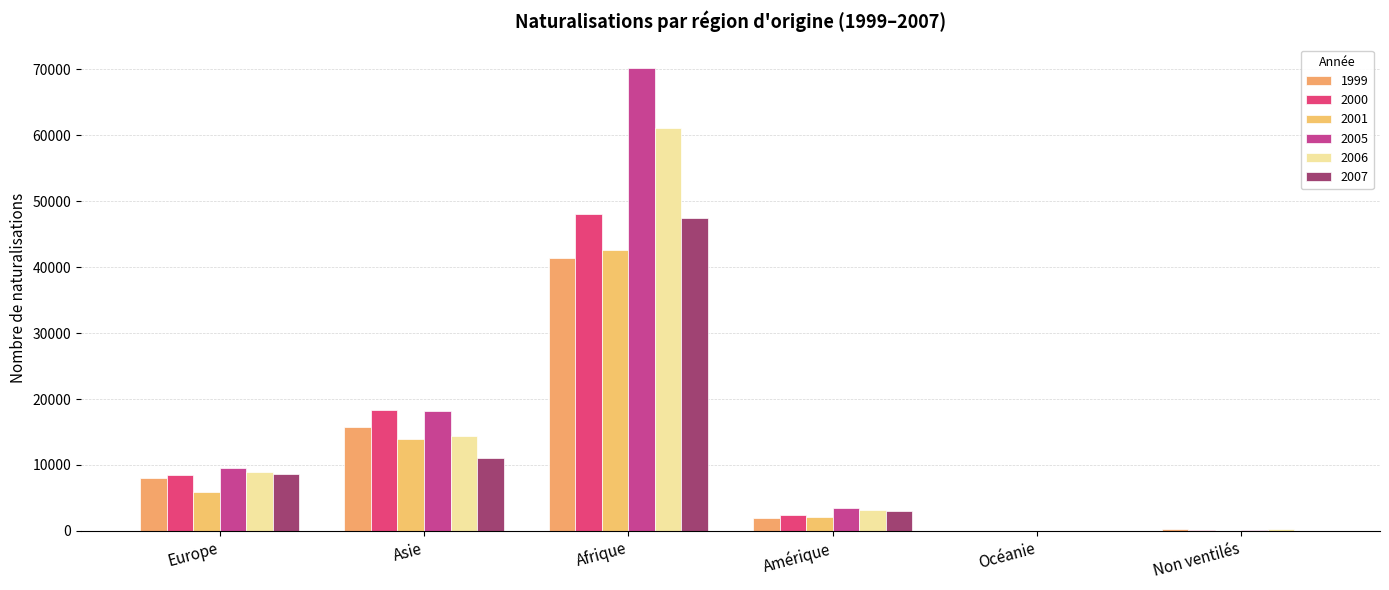

Which series changed the most between Europe and Afrique?

2005